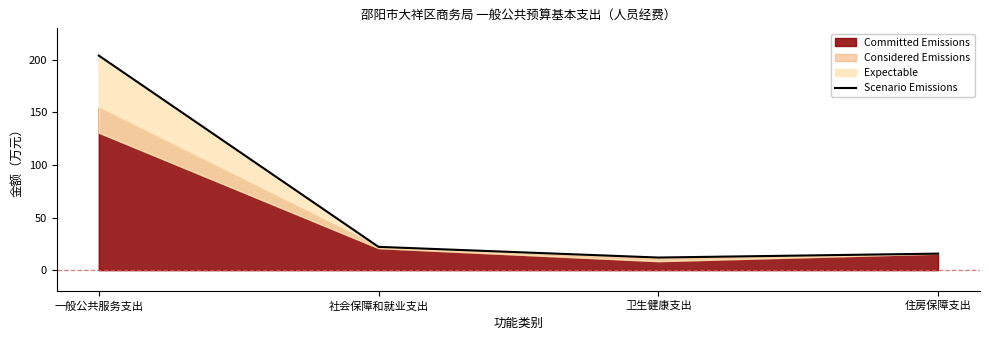

How many lines are shown in the chart?

1